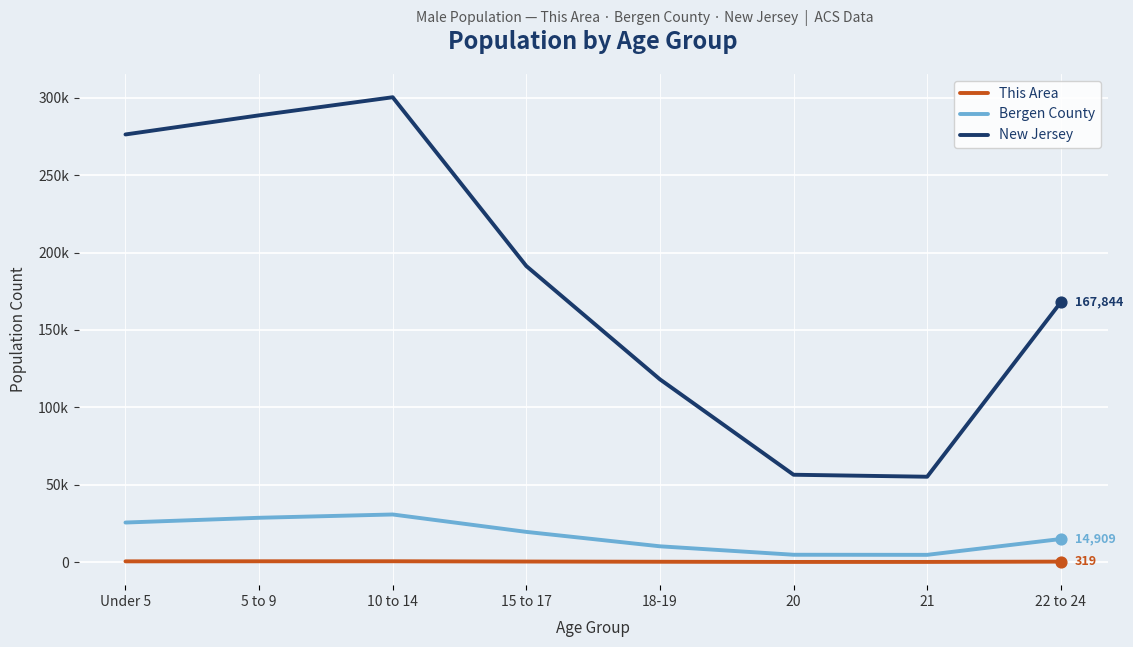

At which category is the sum across all series the highest?

10 to 14